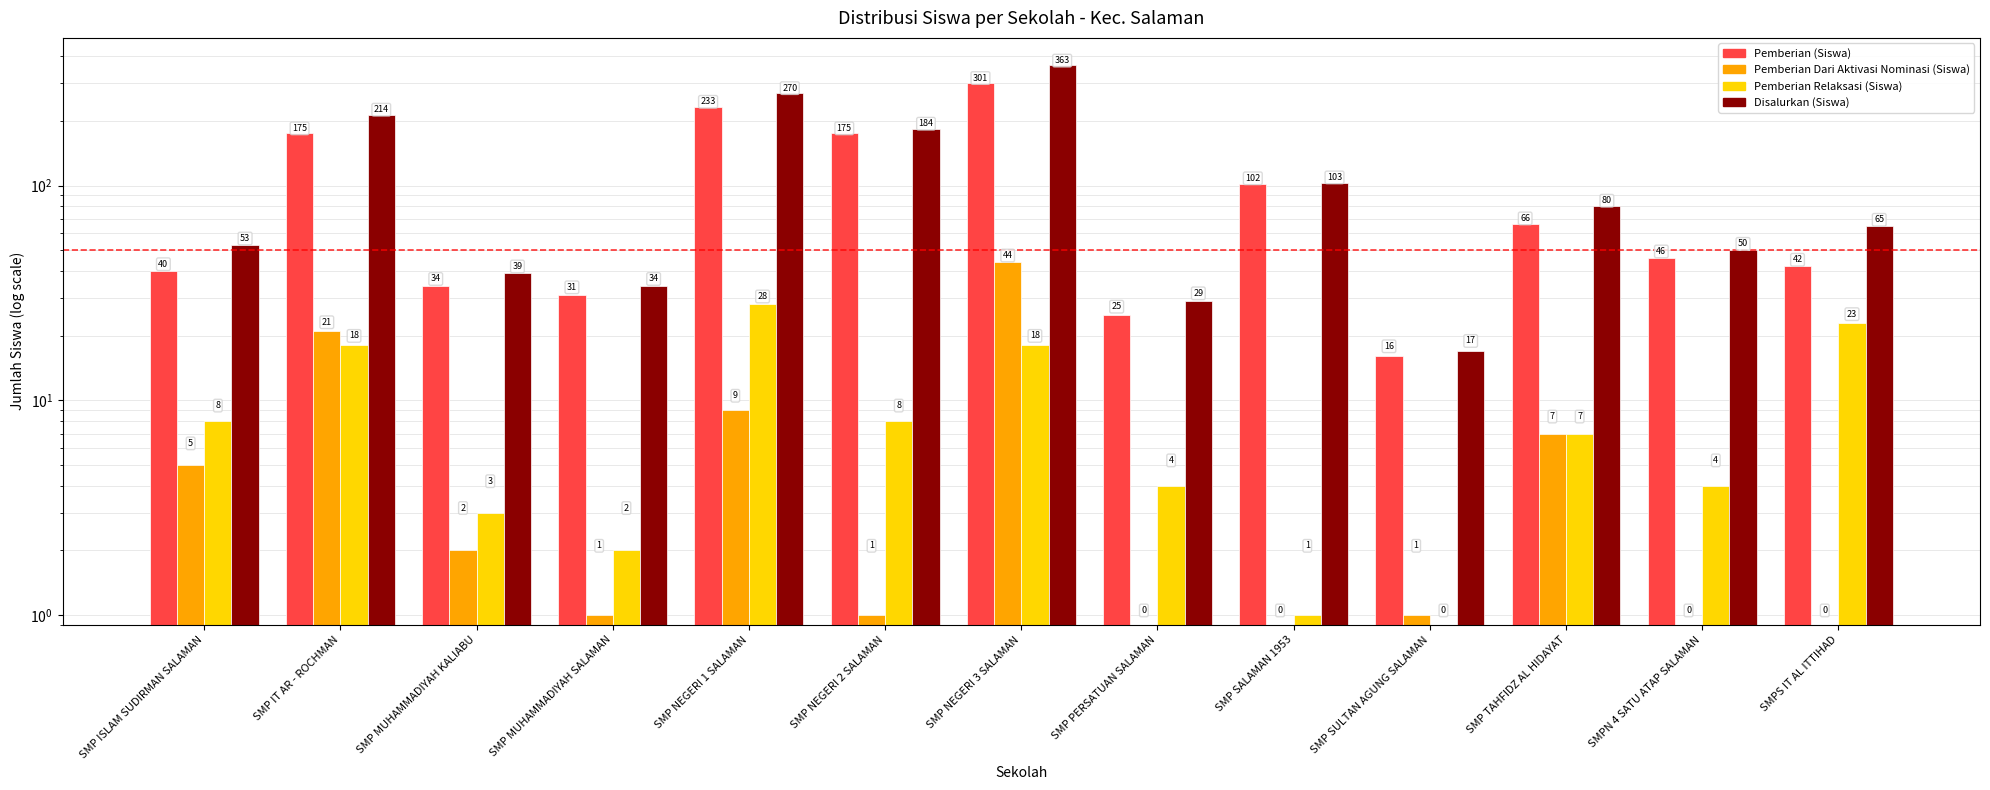

What is the label of the 12th bar from the right?

SMP IT AR - ROCHMAN